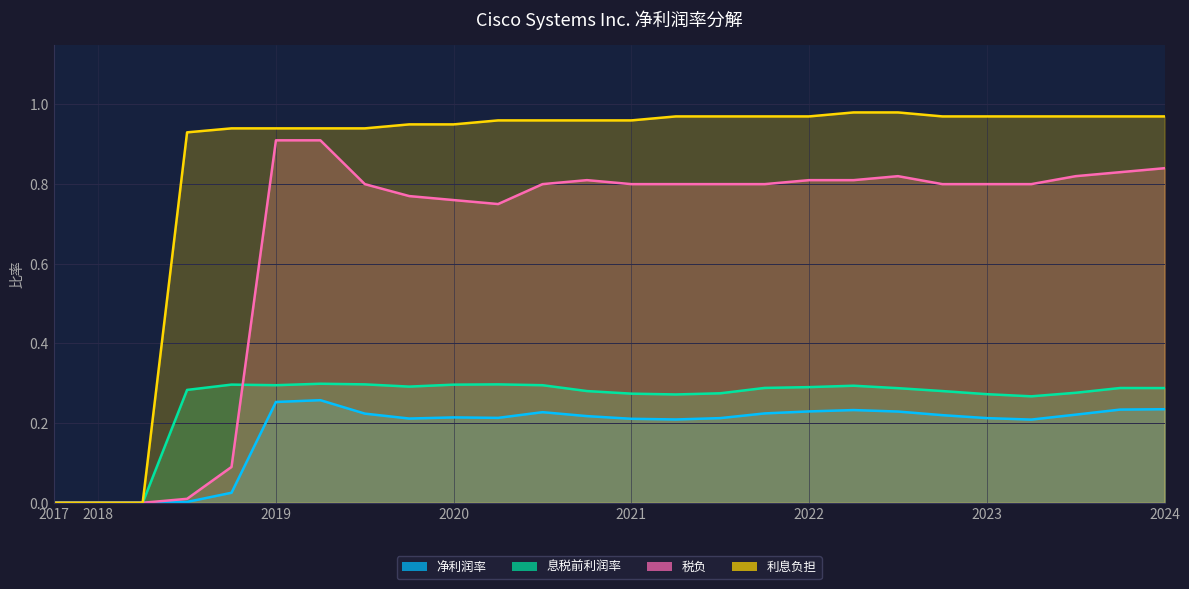

At which category is the sum across all series the highest?

2019-04-27